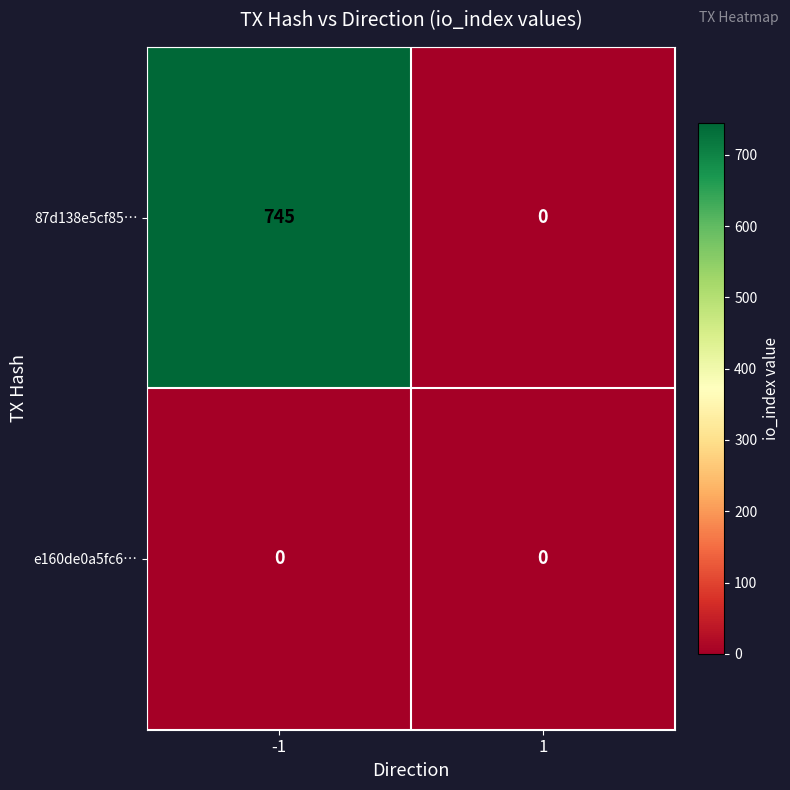

What is the total value across all series at -1?

745